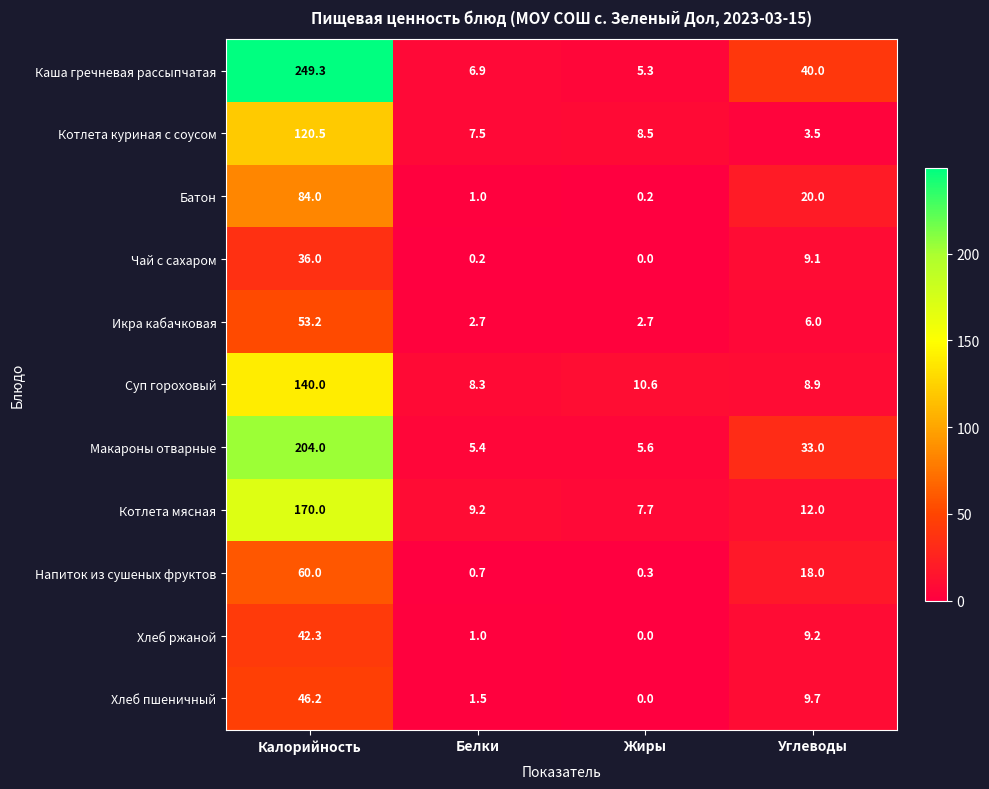

At which category is the sum across all series the highest?

Калорийность